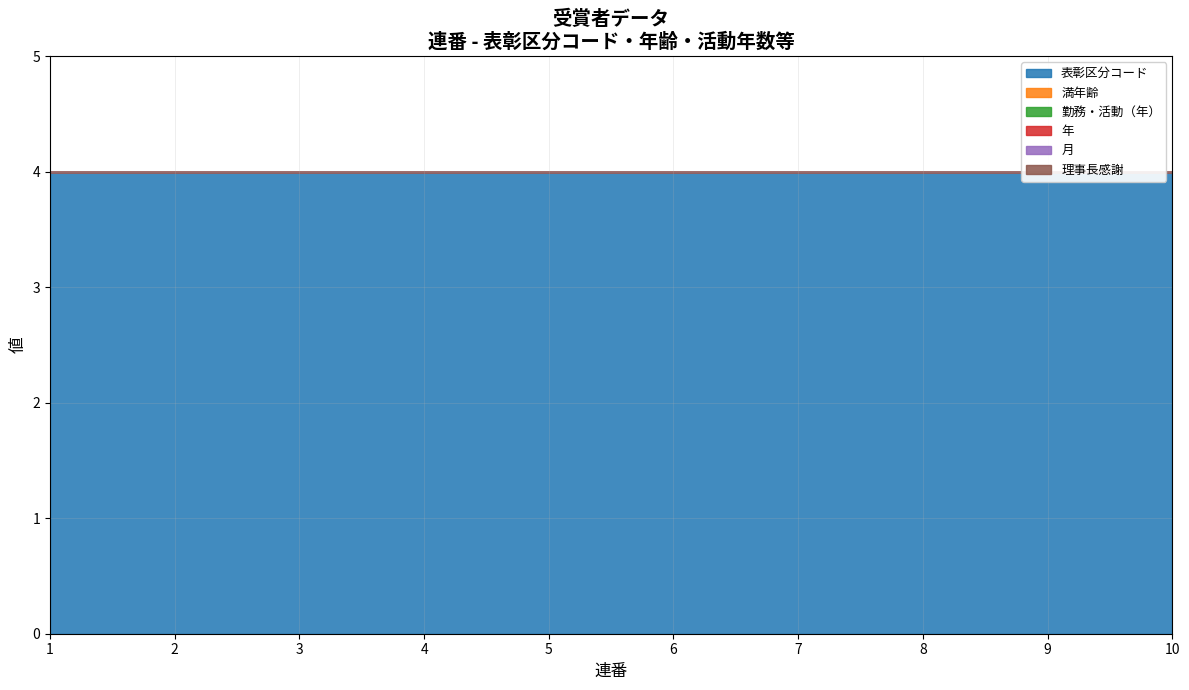

At 4, list the series in order from largest to smallest.

表彰区分コード, 満年齢, 勤務・活動（年）, 年, 月, 理事長感謝